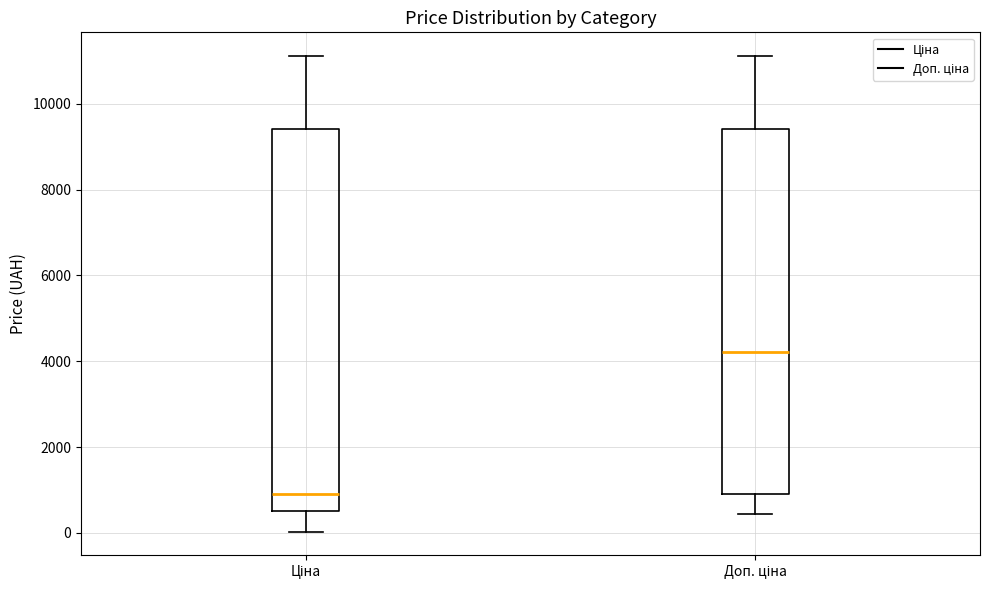

Comparing the boxes themselves (not the whiskers), which one is the tallest?

Ціна